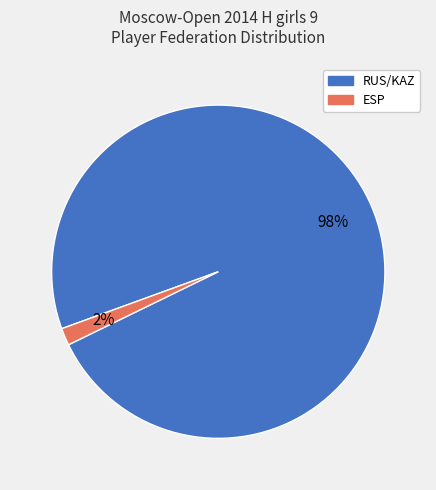

To the nearest percent, what is the average slice percentage?

50%